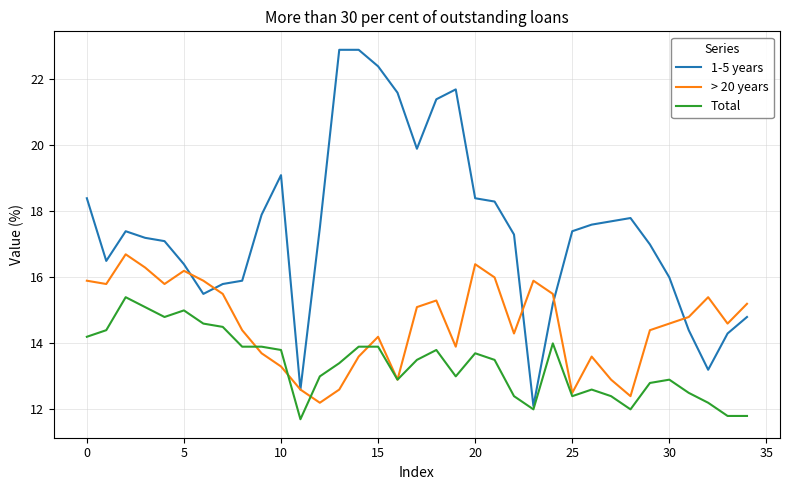

List the series in order of their overall mean, lowest first.

Total, > 20 years, 1-5 years